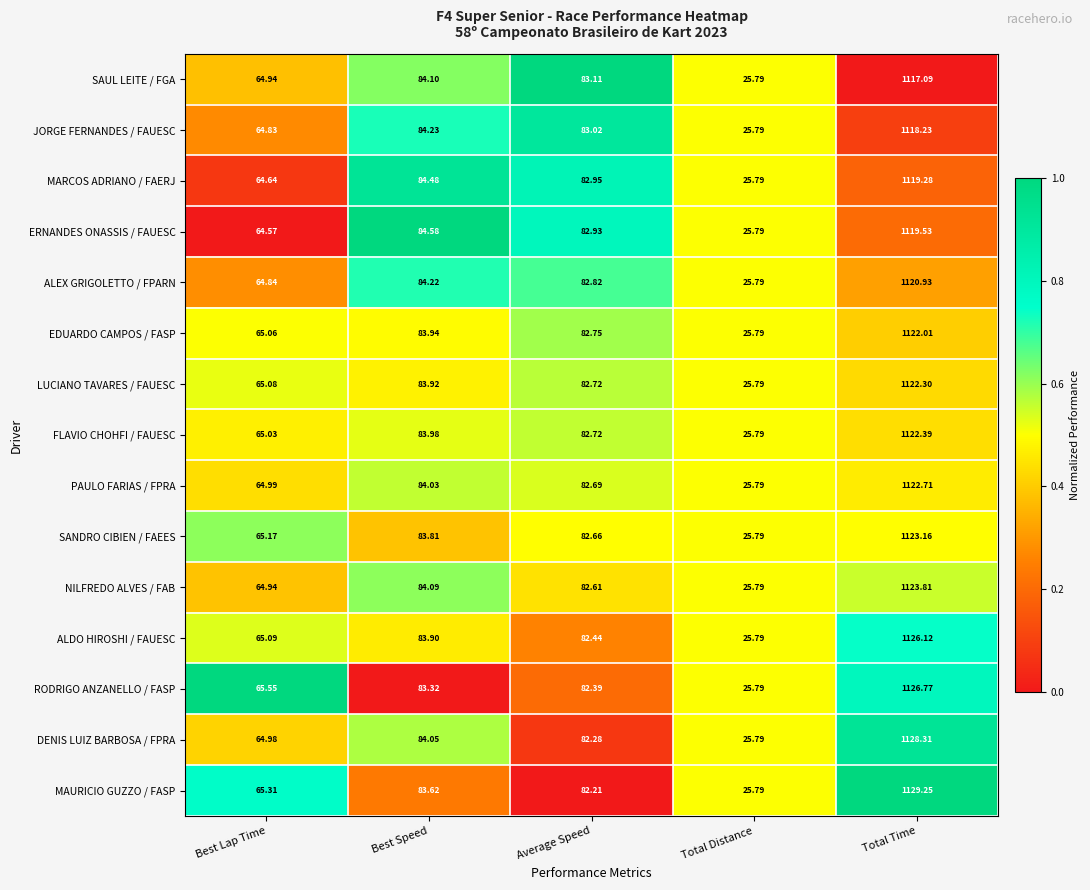

Which category has the lowest value in the PAULO FARIAS / FPRA series?

Total Distance